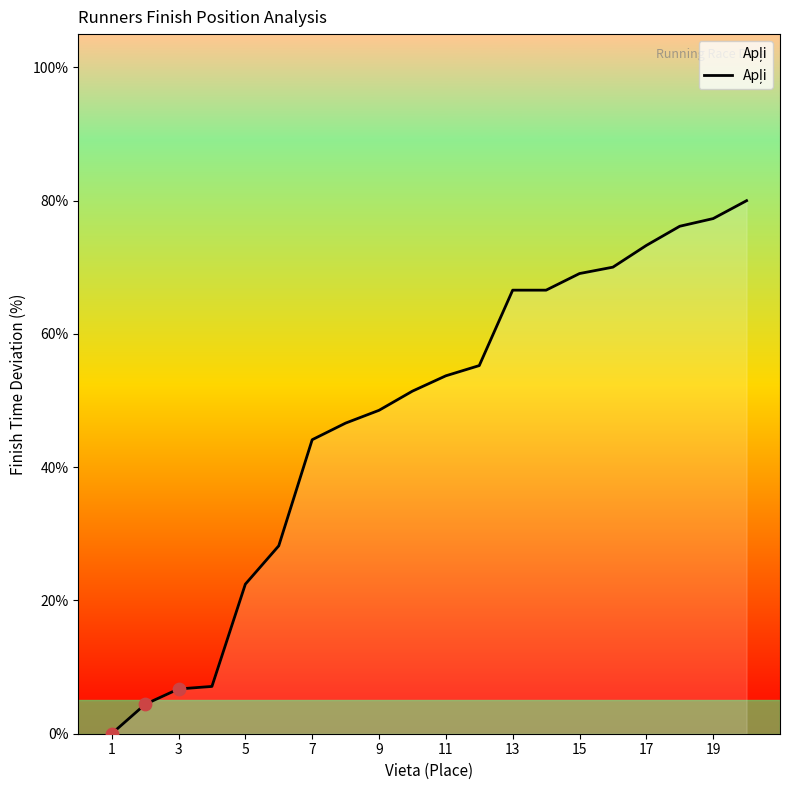

What is the greatest value displayed?

80.0